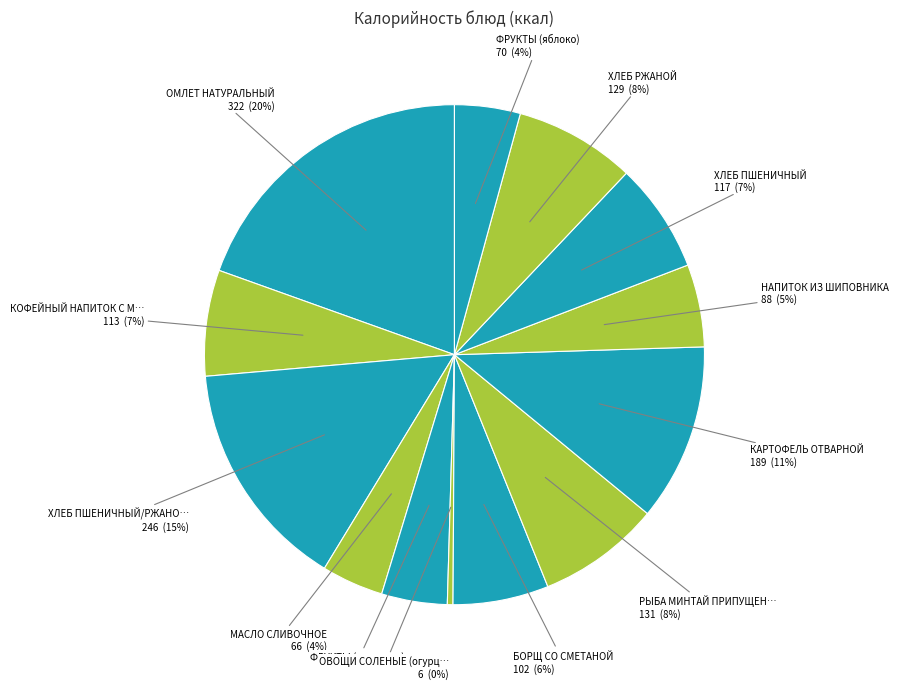

Which category has the smallest portion of the pie?

ОВОЩИ СОЛЕНЫЕ (огурцы)